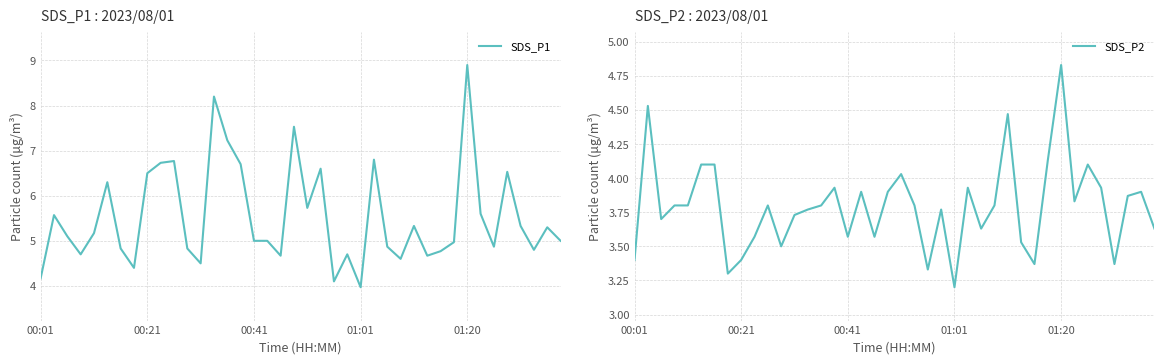

True or false: SDS_P2 and SDS_P1 intersect in this chart.

False